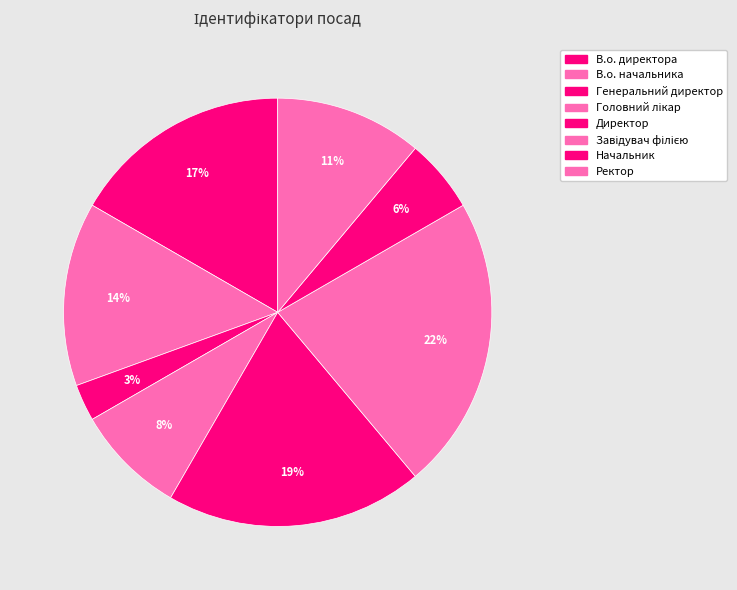

To the nearest percent, what is the combined percentage of В.о. начальника and Ректор?

25%